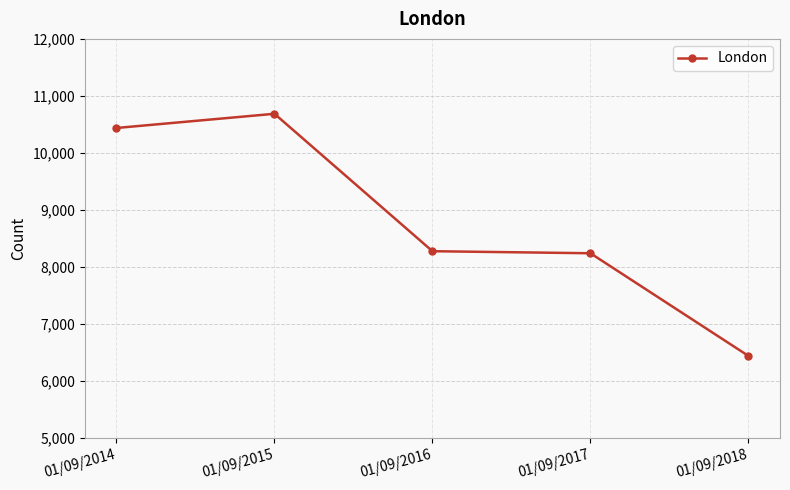

What is the smallest value displayed?

6438